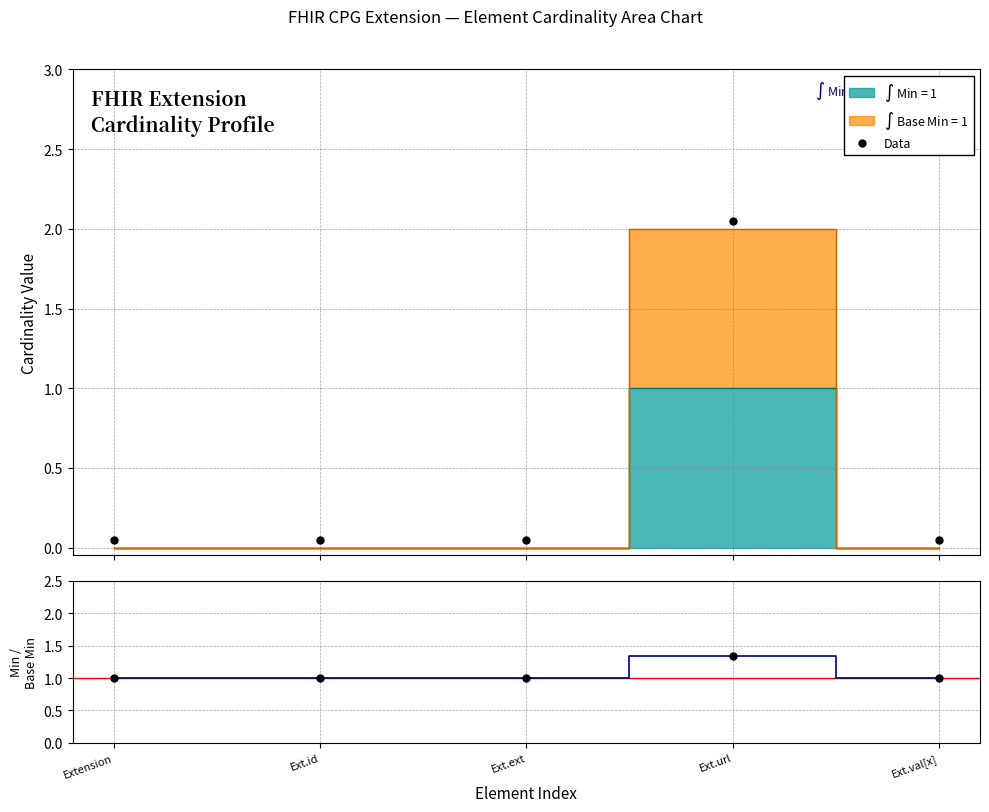

True or false: Min has more than 2 points higher than both neighbors.

False